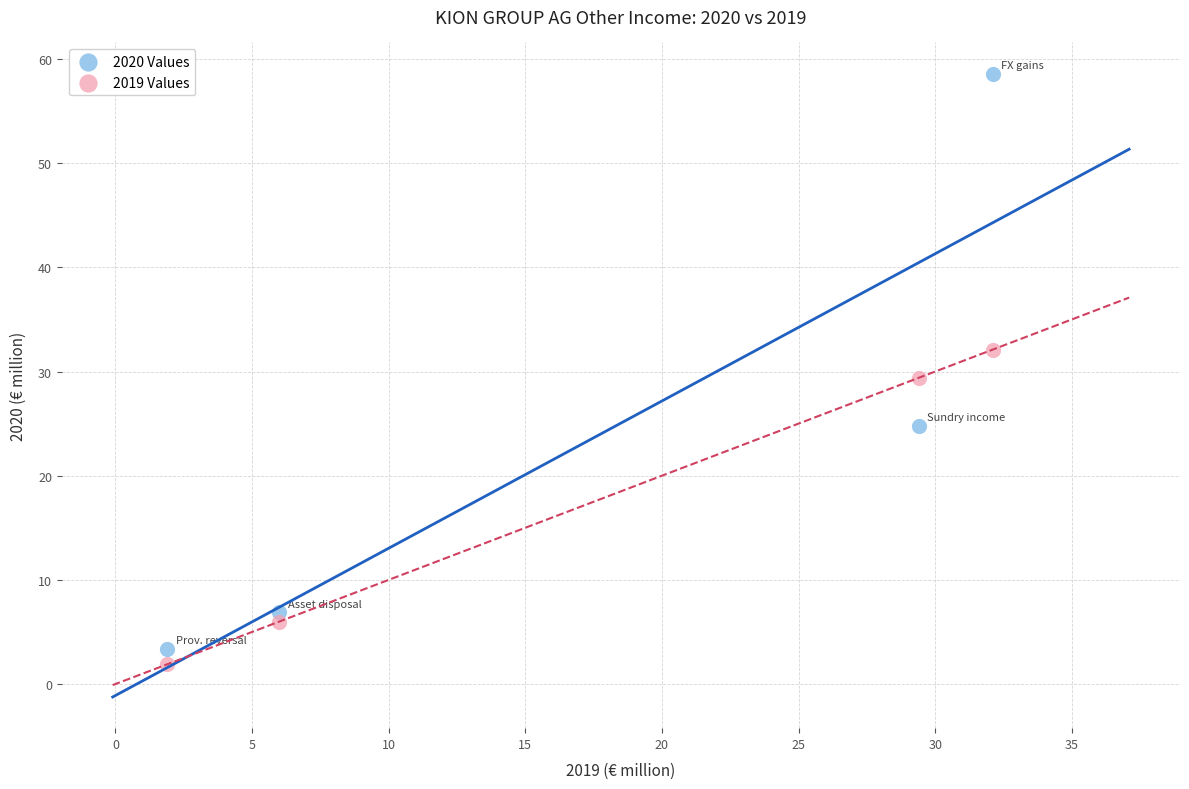

In the 2019 Values series, what Y value is closest to 17?

6.0